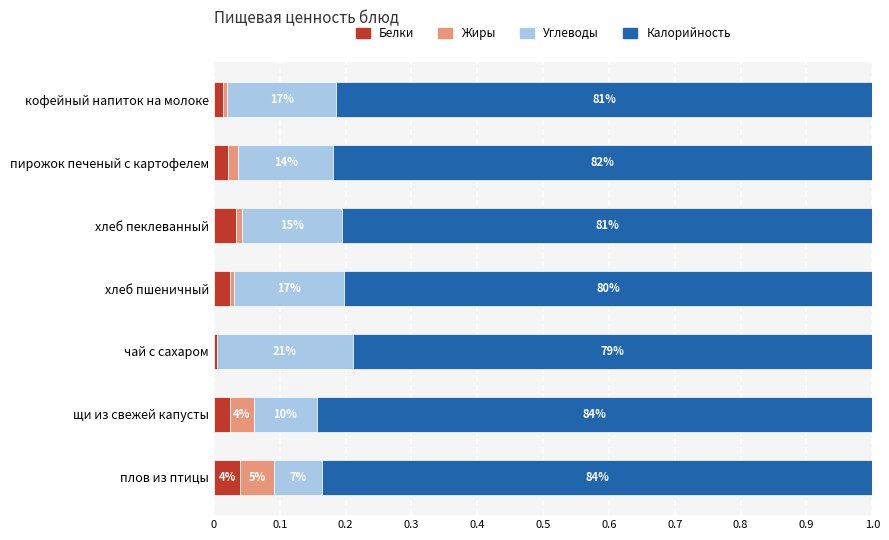

What are all the series names shown in the legend?

Белки, Жиры, Углеводы, Калорийность